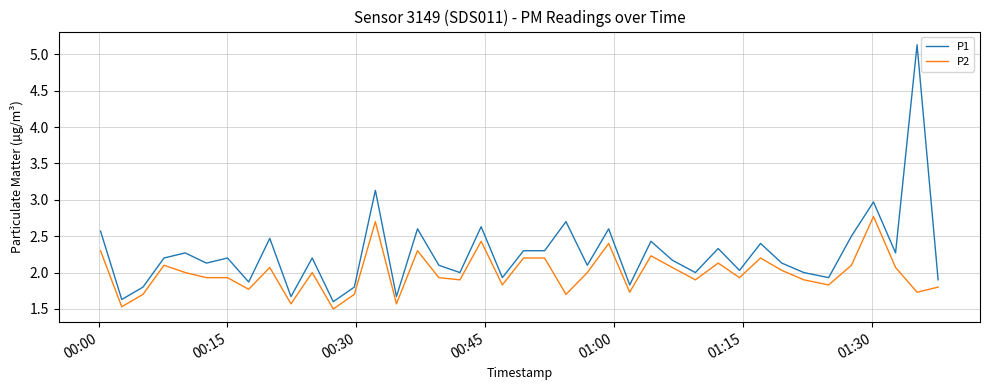

Which series has the largest total across all categories?

P1